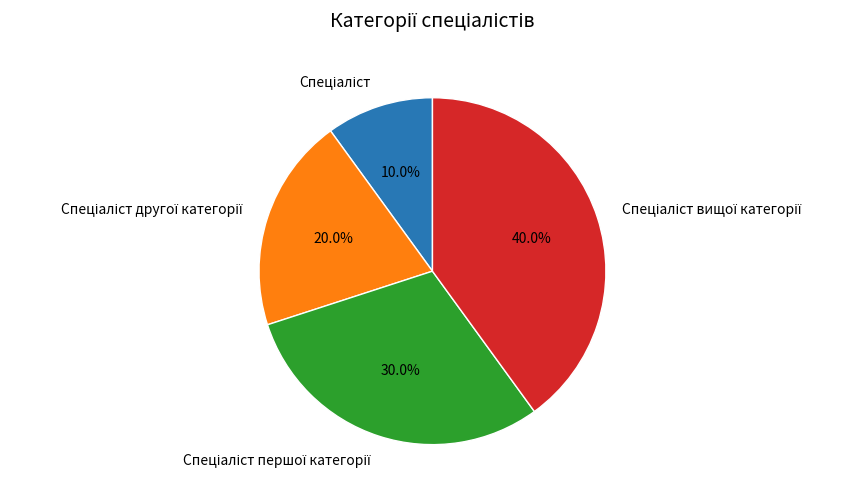

Count the number of slices in the pie.

4